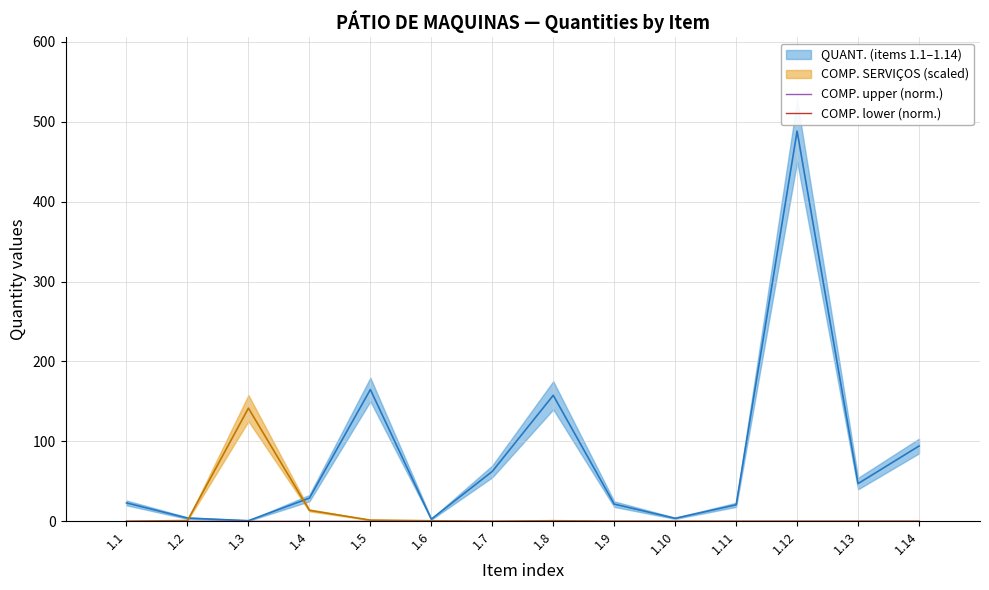

The value of COMP. lower (norm.) at 1.5 is 0.0. True or false?

True